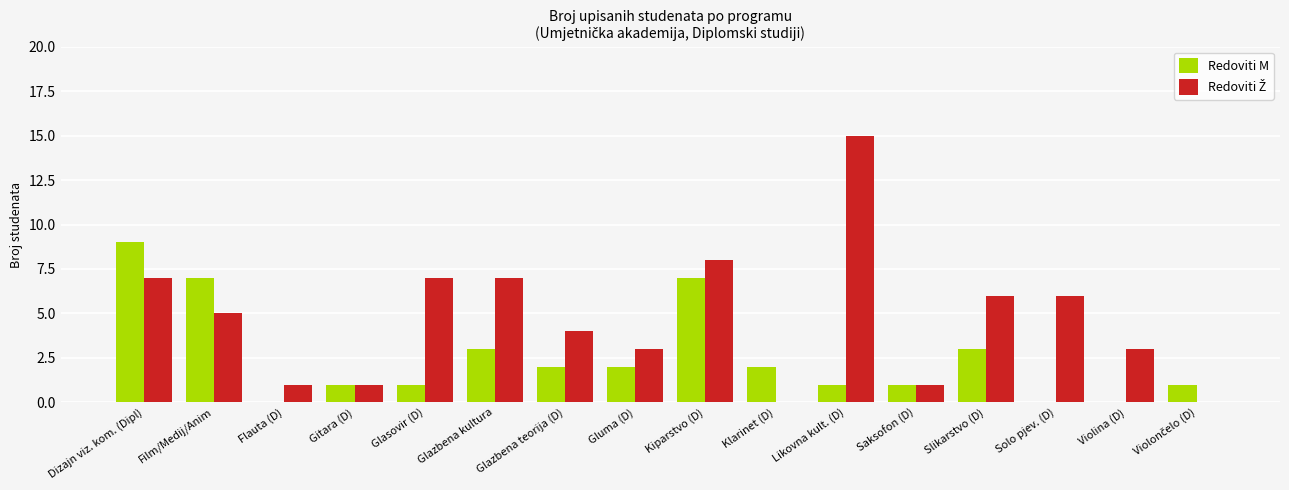

True or false: Redoviti M has a value of 1 at Slikarstvo (D).

False